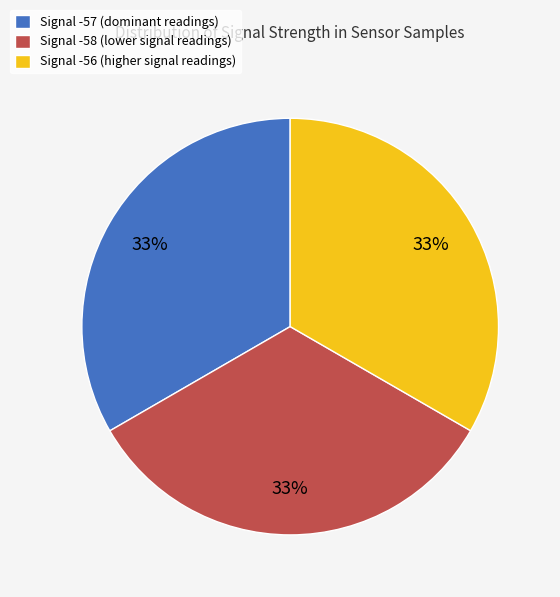

Is it true that Signal -57 (dominant readings) is 42% of the pie?

False